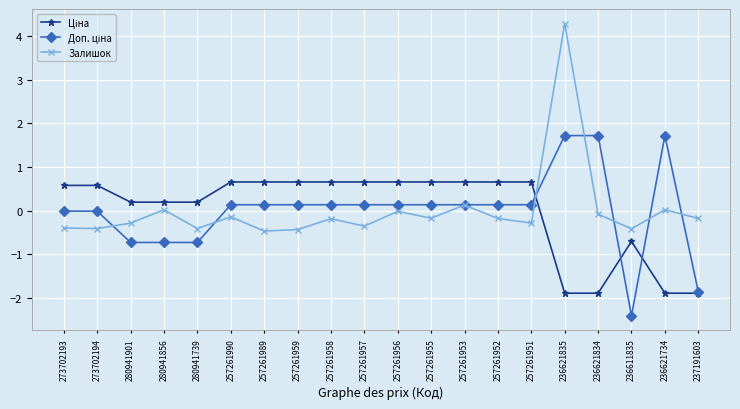

Which category has the lowest value across all series?

236611835